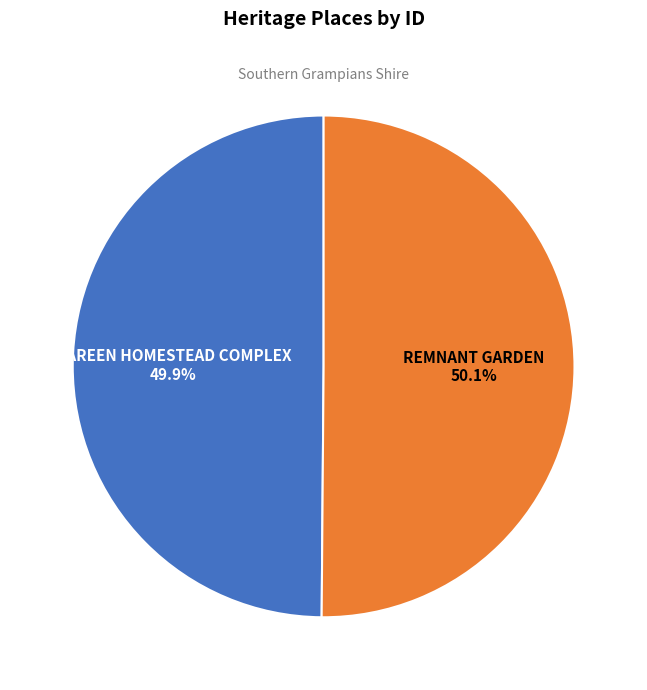

The REMNANT GARDEN slice represents 64% of the pie. True or false?

False